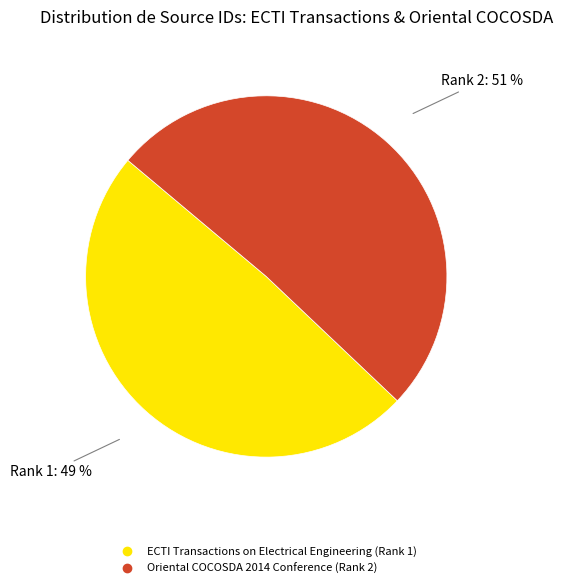

To the nearest percent, what is the average slice percentage?

50%